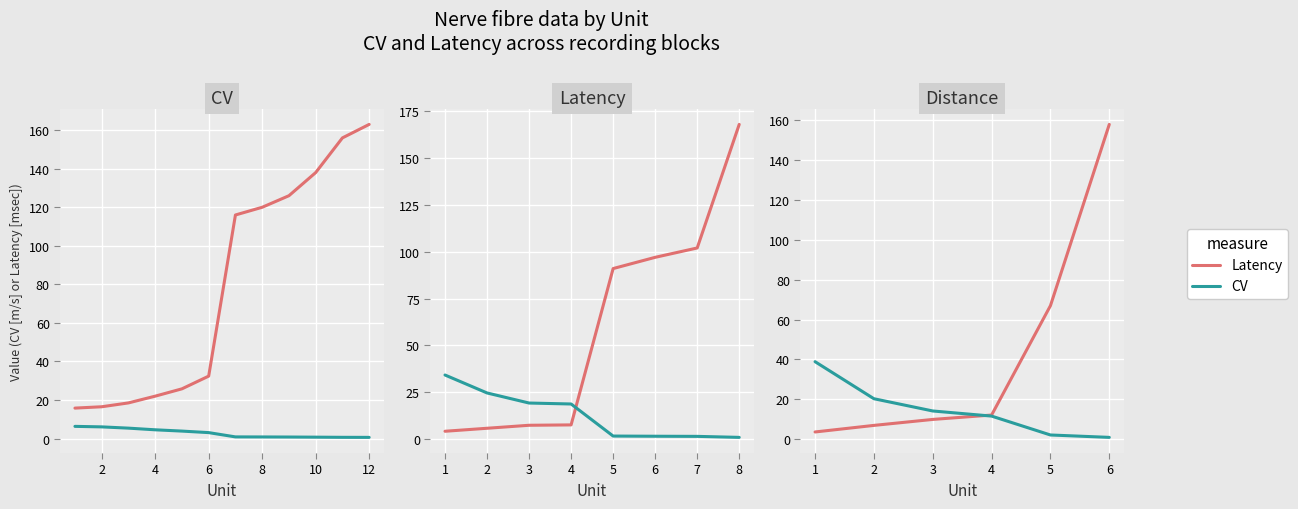

What are all the series names shown in the legend?

Latency, CV